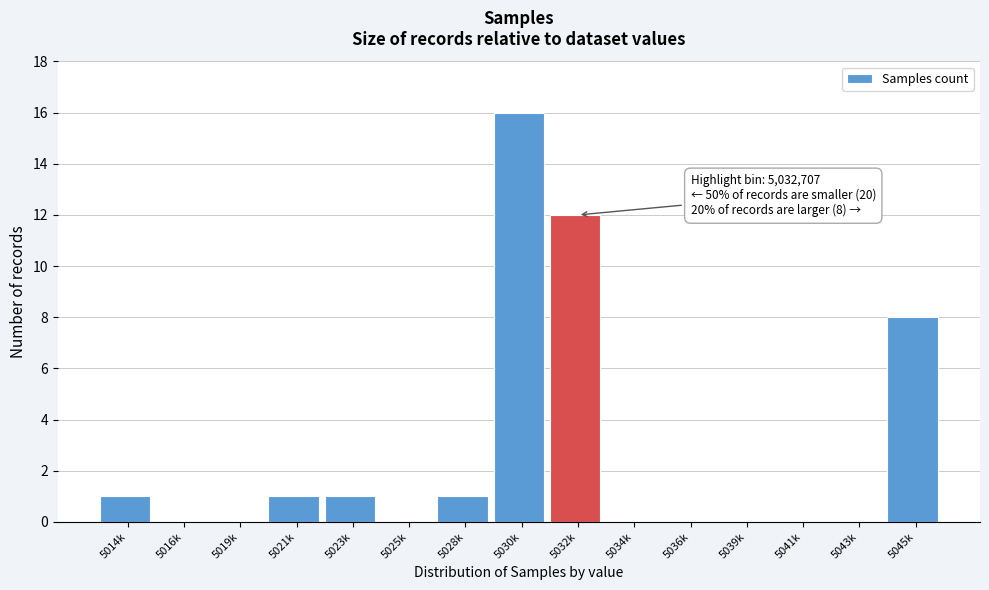

Reading left to right, what are all the values shown in this chart?

5014k=1	5016k=0	5019k=0	5021k=1	5023k=1	5025k=0	5028k=1	5030k=16	5032k=12	5034k=0	5036k=0	5039k=0	5041k=0	5043k=0	5045k=8